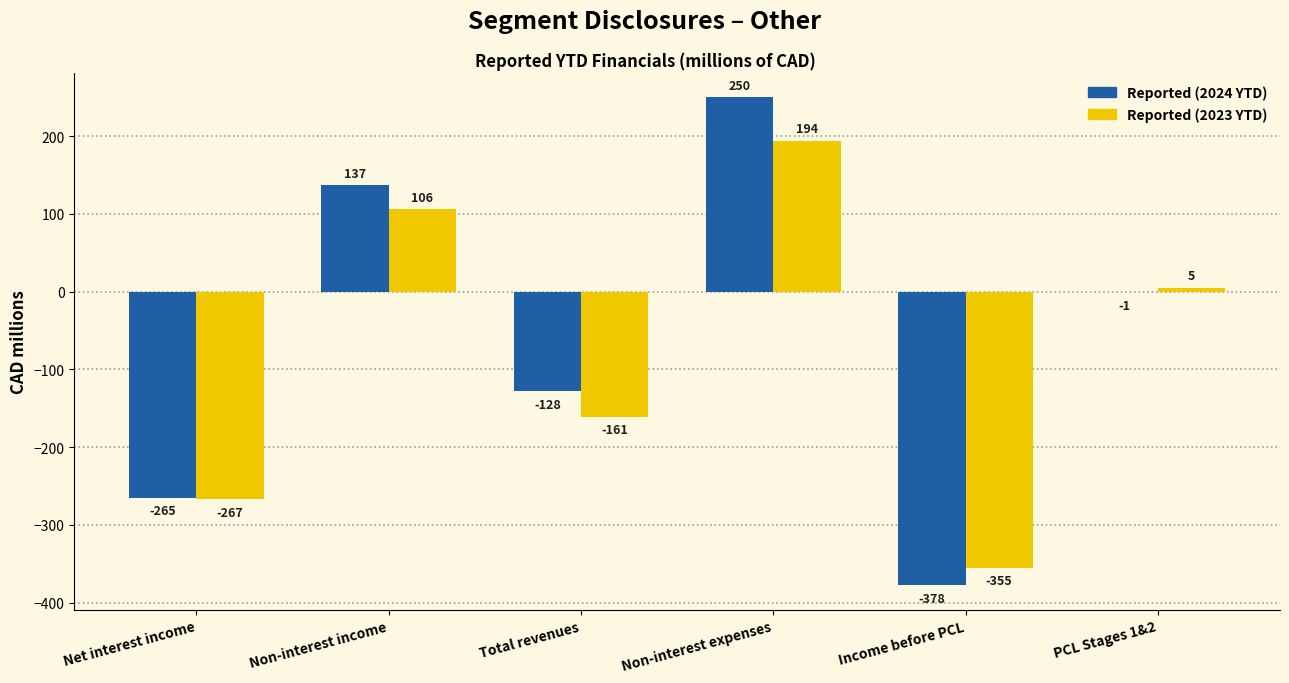

What is the average value of the Reported (2024 YTD) series?

-64